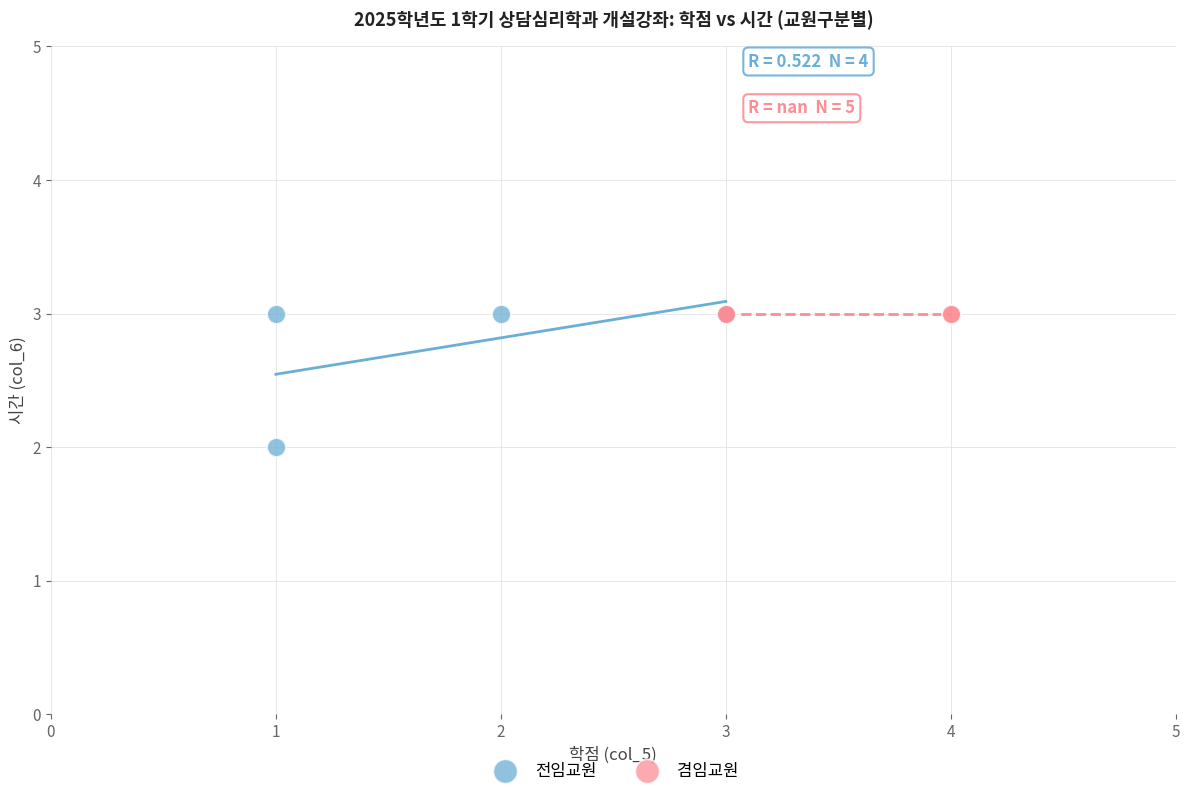

Which series contains the lowest Y value?

전임교원